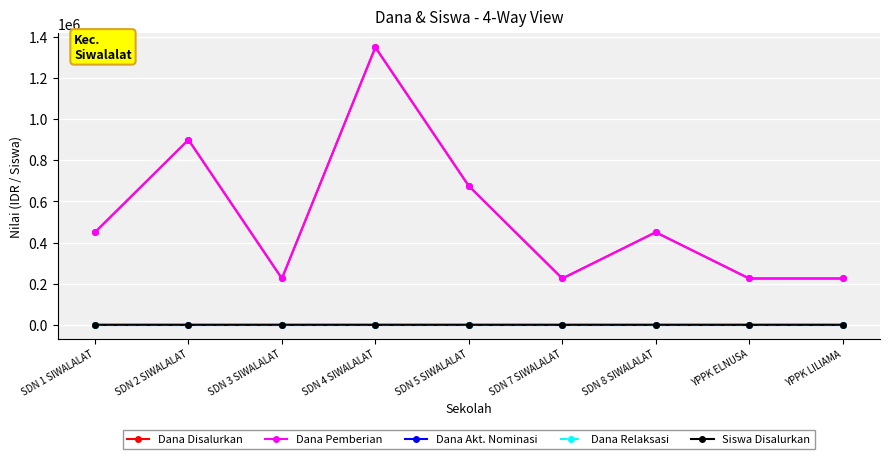

What is the label of the 5th point from the right?

SDN 5 SIWALALAT